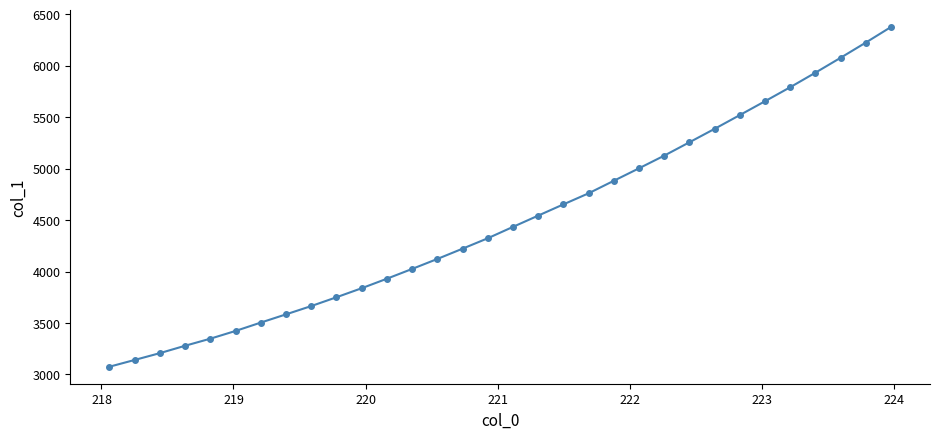

What is the difference between the maximum and minimum values?

3301.1